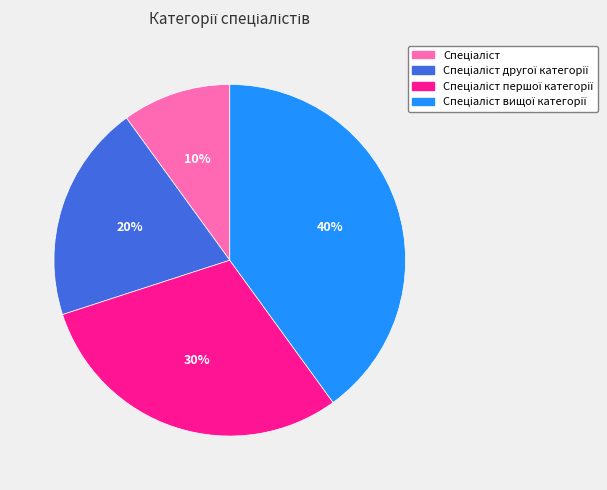

How many slices are in this pie chart?

4